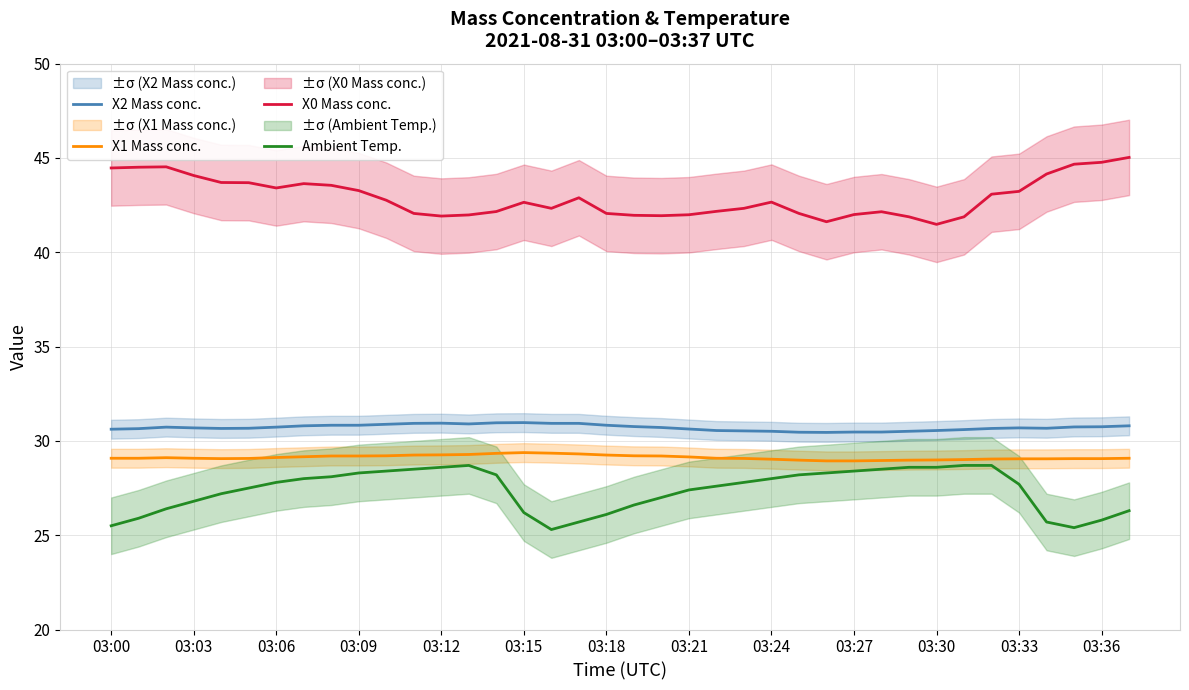

True or false: X2 Mass conc. and Ambient Temp. cross at least once.

False